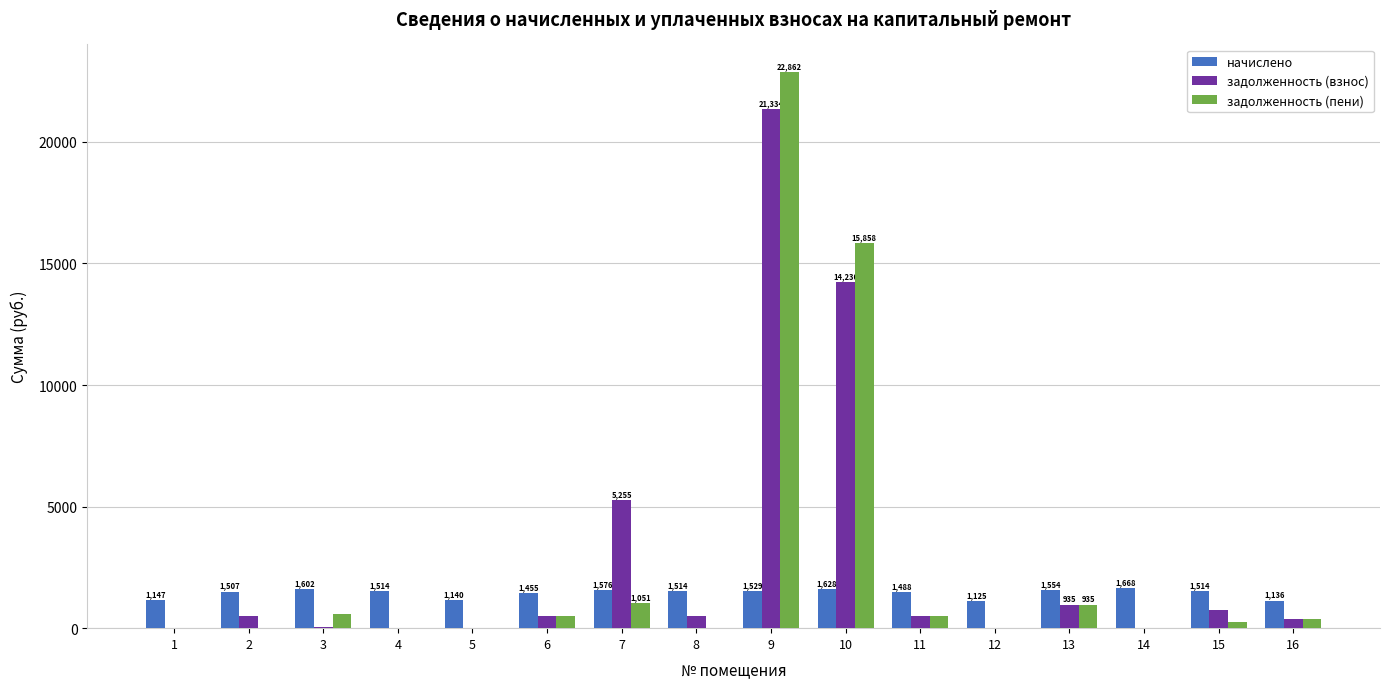

Is it true that начислено equals 1528.7 at 9?

True